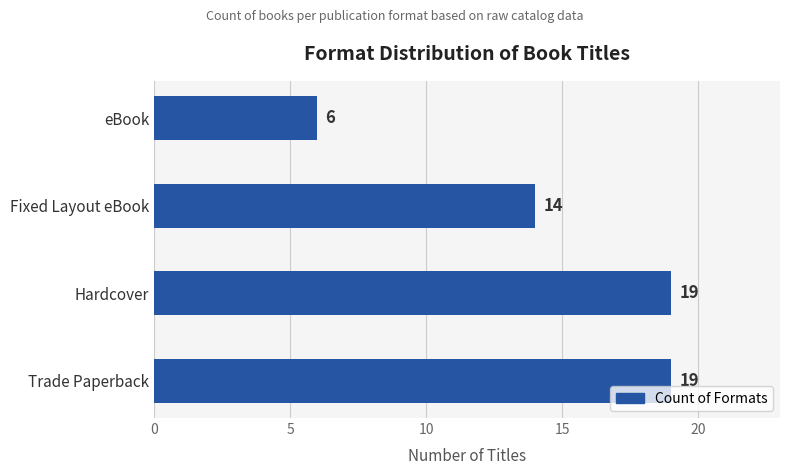

What is the difference between the maximum and minimum values?

13